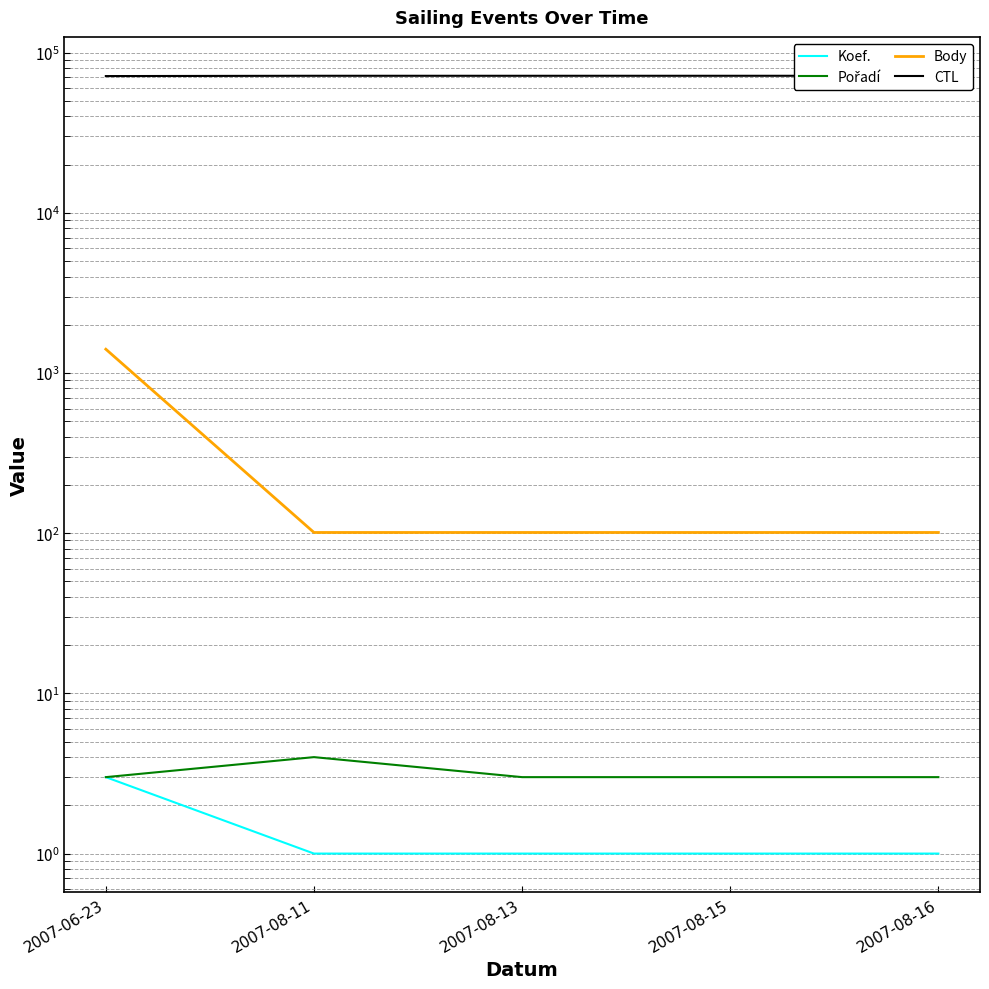

Rank the series by their maximum value, from highest to lowest.

CTL, Body, Pořadí, Koef.